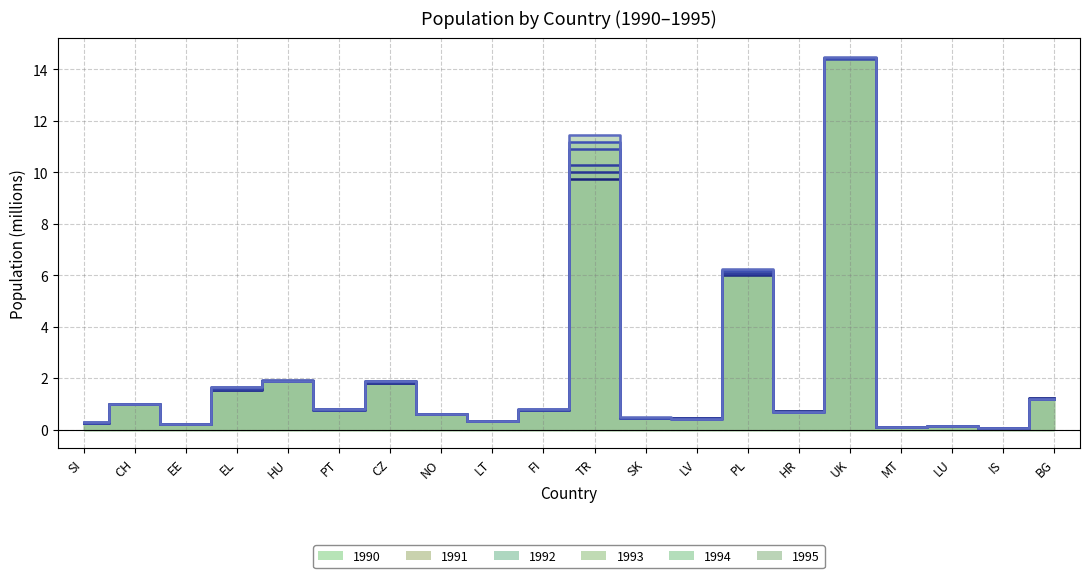

True or false: 1995 has more than 2 points higher than both neighbors.

True